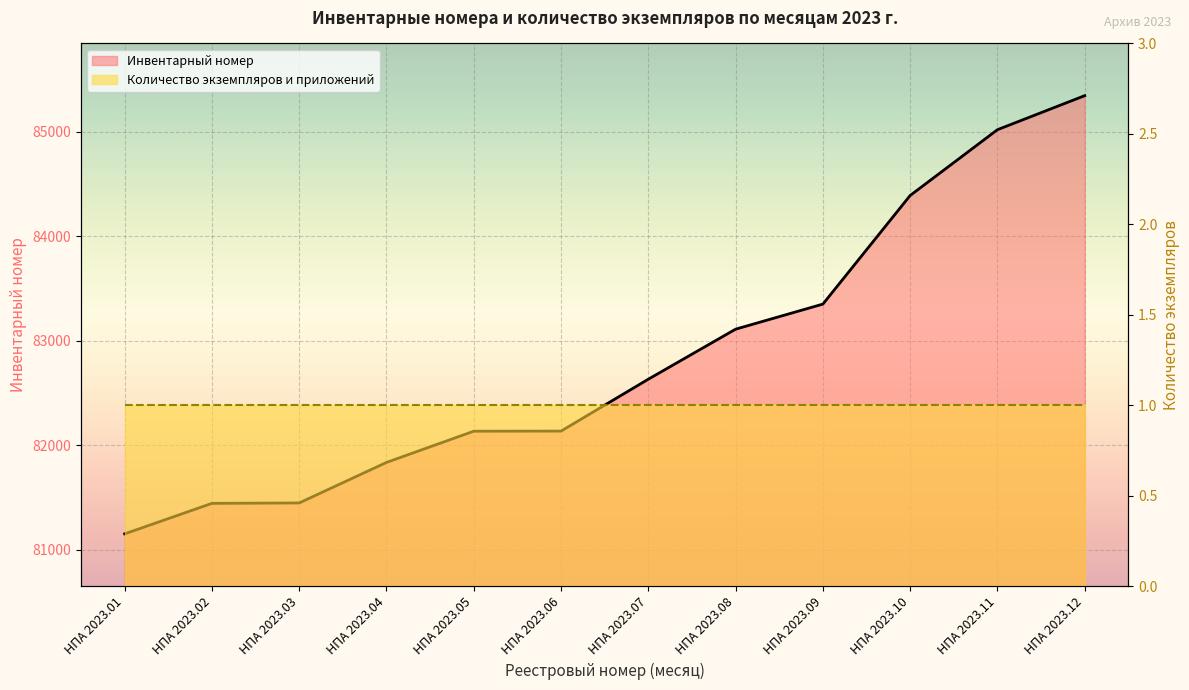

Reading left to right, extract all data points from this chart.

НПА 2023.01=81150	НПА 2023.02=81442	НПА 2023.03=81446	НПА 2023.04=81834	НПА 2023.05=82133	НПА 2023.06=82134	НПА 2023.07=82631	НПА 2023.08=83110	НПА 2023.09=83350	НПА 2023.10=84390	НПА 2023.11=85020	НПА 2023.12=85346